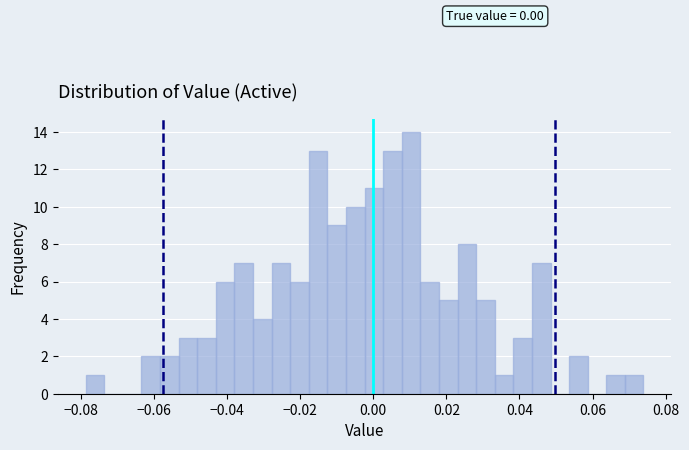

Around what value on the x-axis is the tallest bar? Give the approximate position of its centre, as read against the axis.

0.010